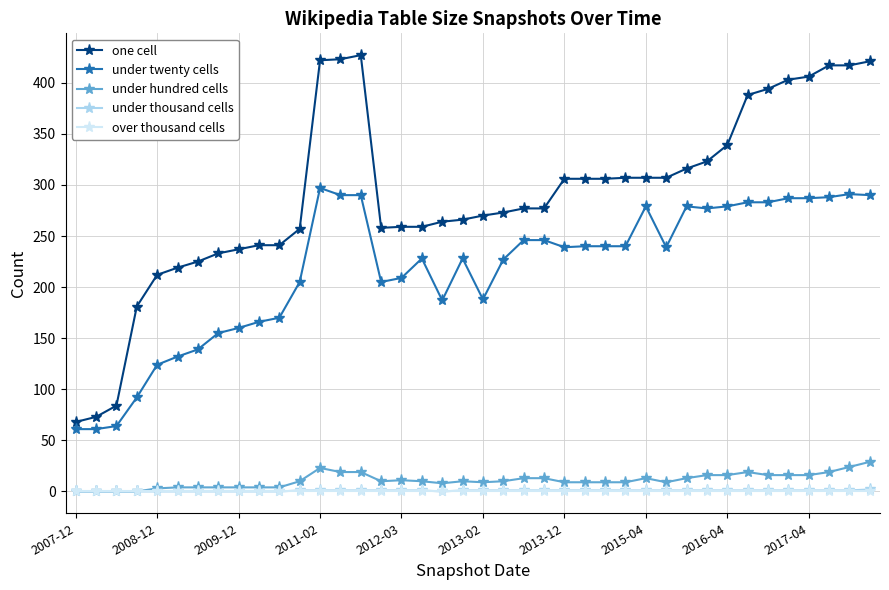

What is the value of the under hundred cells point at the 37th from the left?

16